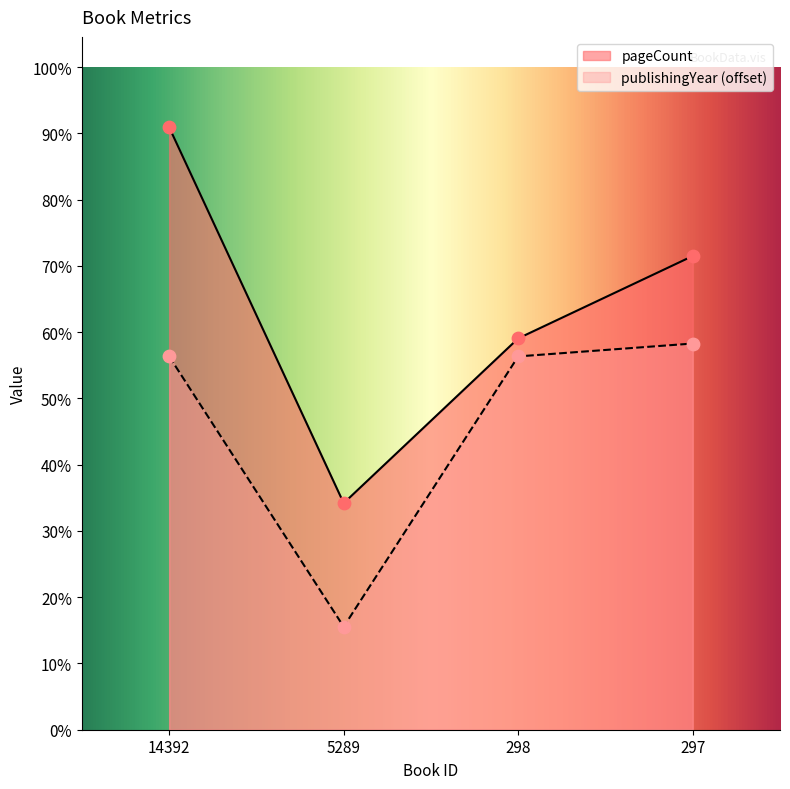

Which series has the largest Y range (max minus min)?

pageCount